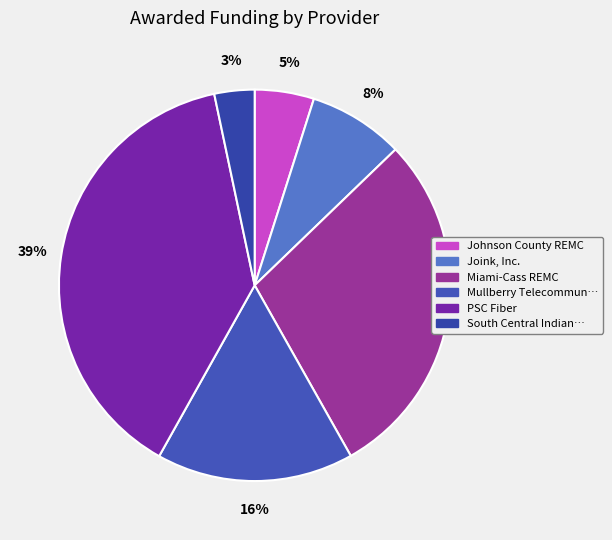

How many slices are in this pie chart?

6